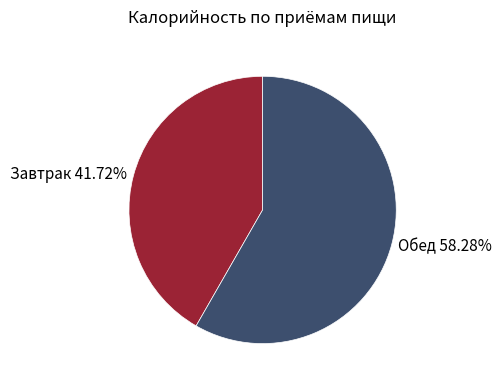

To the nearest percent, what is the difference between the Завтрак and Обед slice percentages?

17%